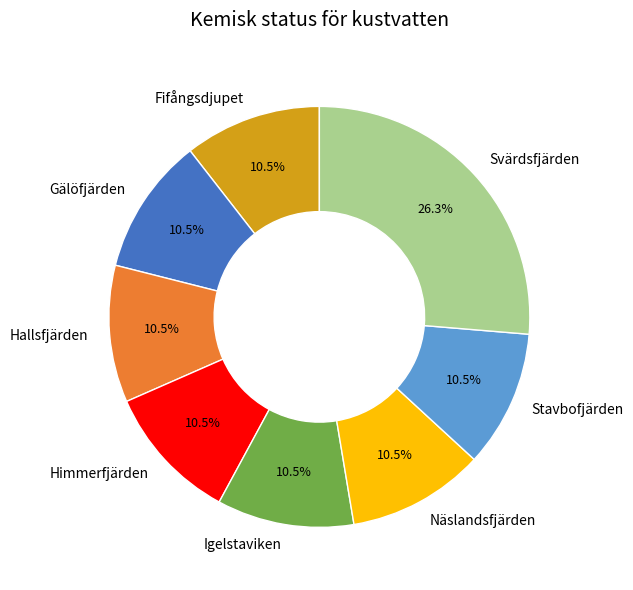

Is the sum of Igelstaviken and Fifångsdjupet greater than half?

No